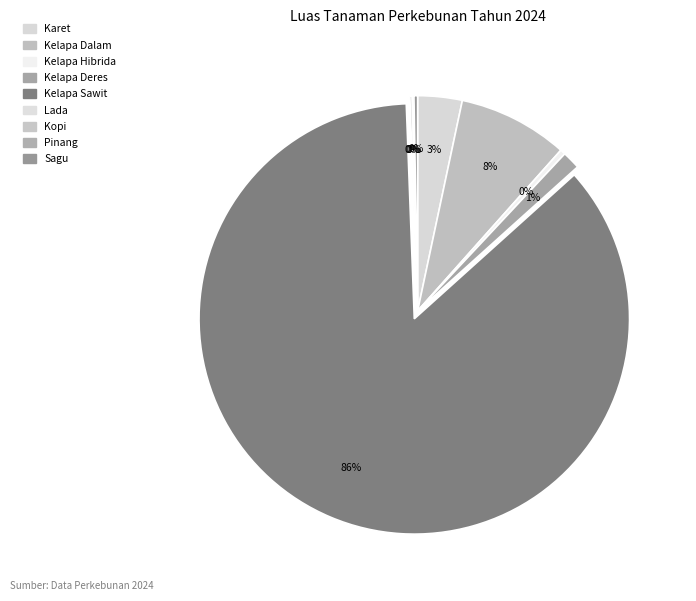

Count the number of slices in the pie.

9